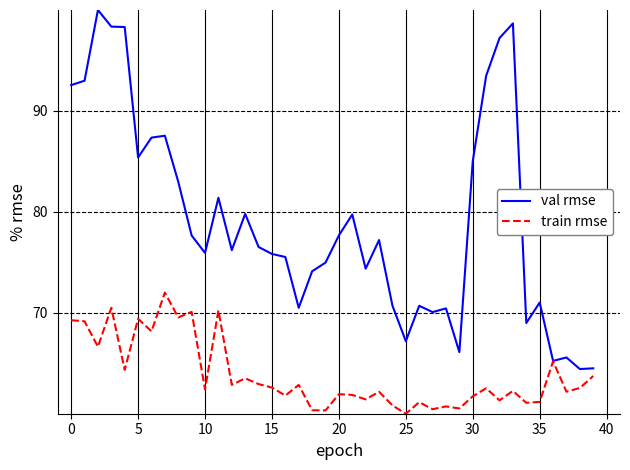

What is the maximum value shown in the chart?

100.0